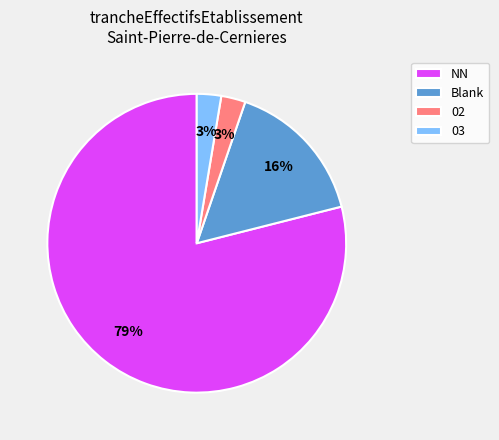

Combined, do Blank and 02 account for over 50%?

No